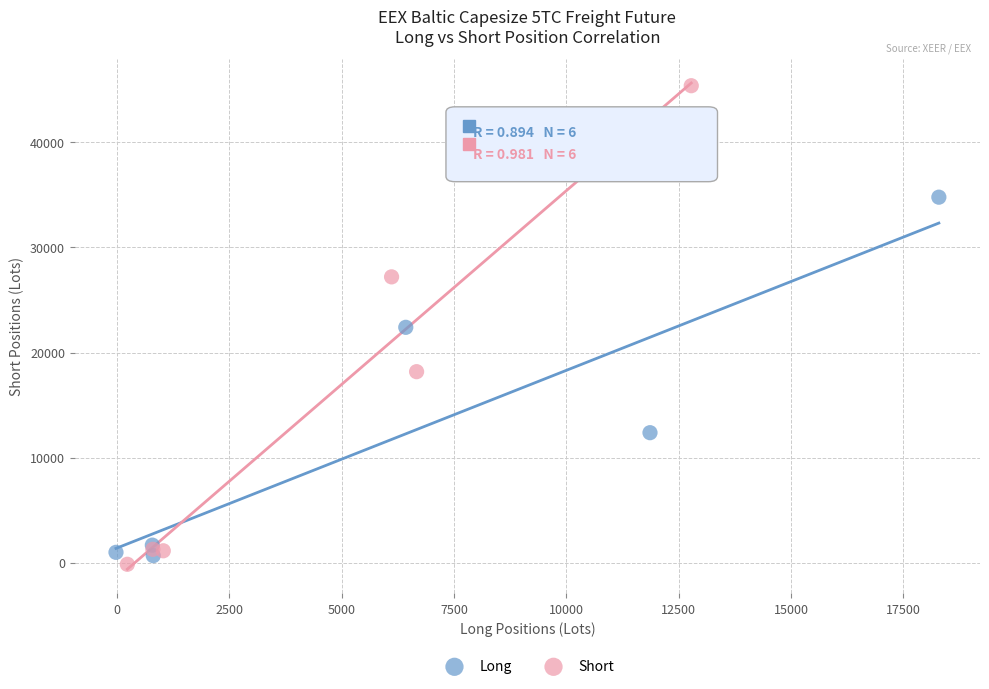

Which series reaches the maximum Y coordinate?

Short